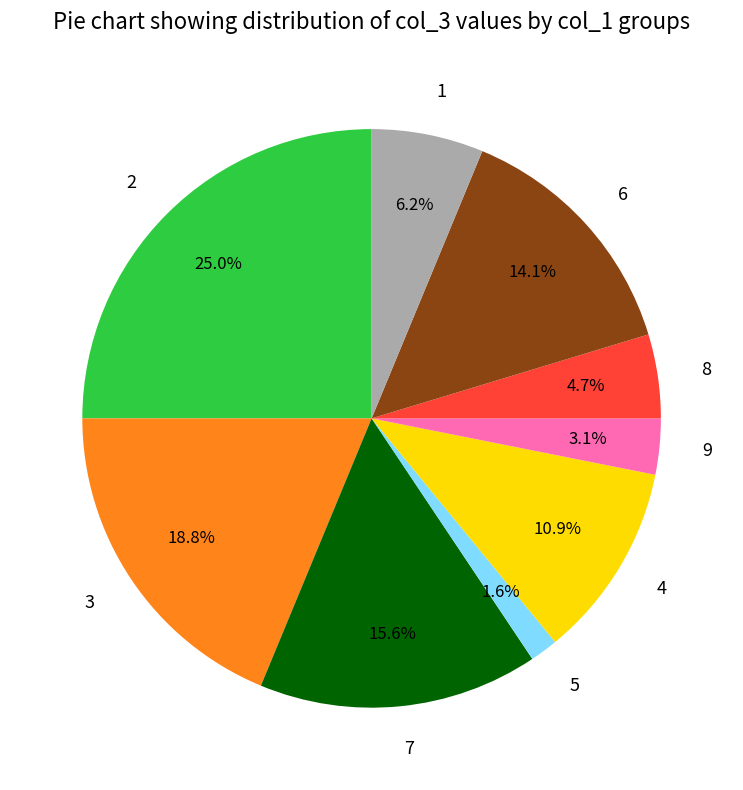

Which category has the biggest portion of the pie?

2